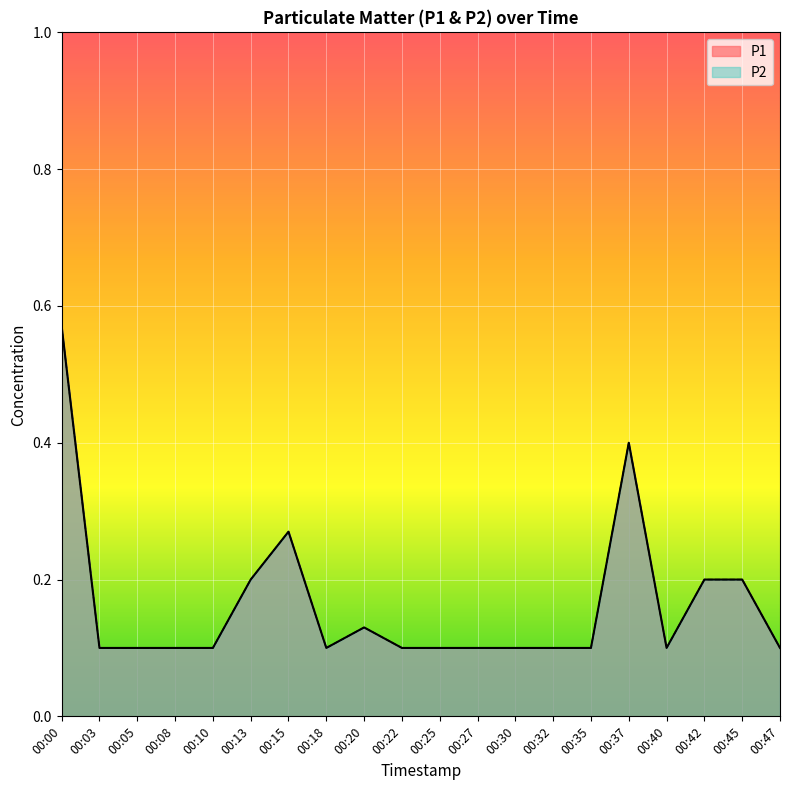

In P2, how many points are lower than both neighbors (excluding endpoints)?

2